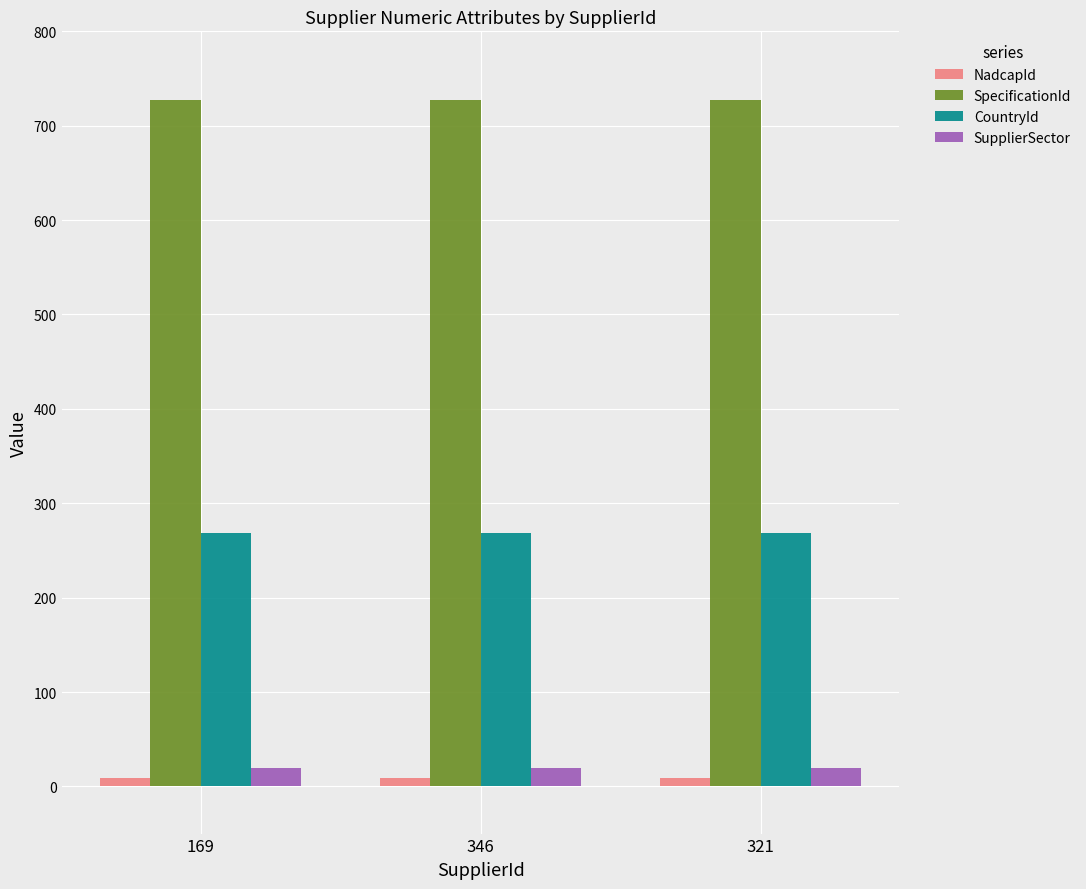

What value does the SpecificationId series have at 169?

727